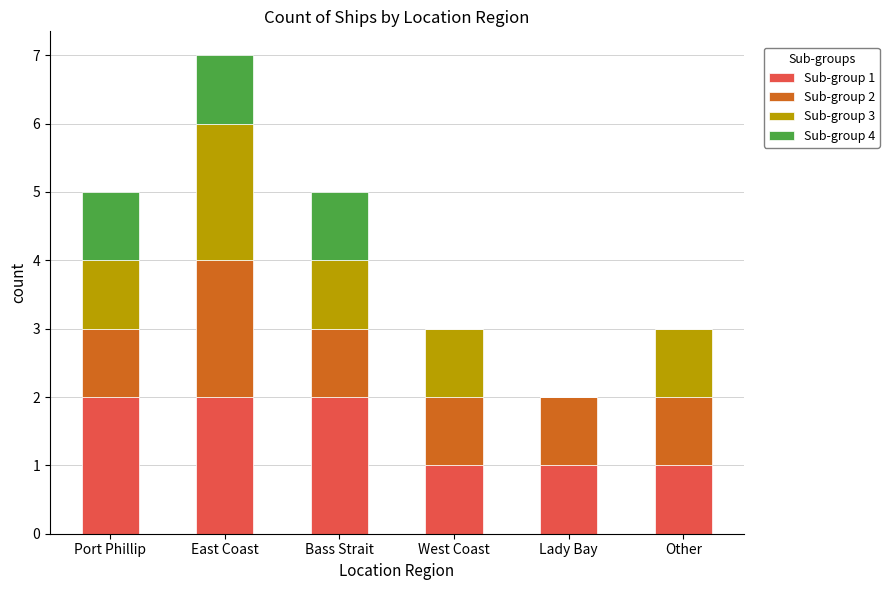

What is the total value across all series at West Coast?

3